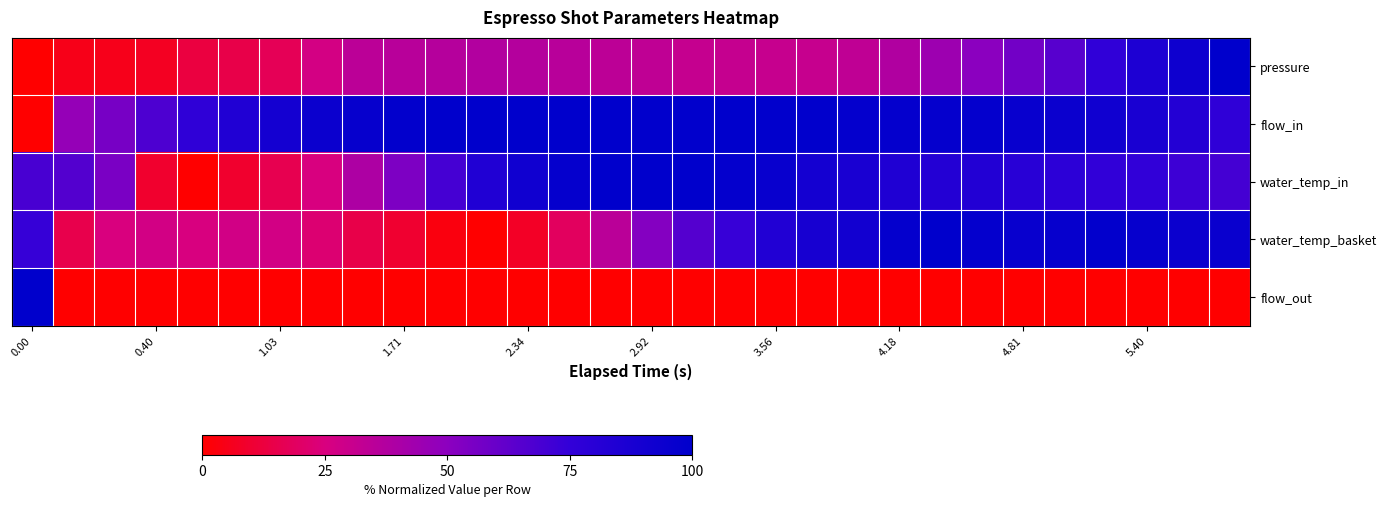

At which category does the chart reach its peak across all series?

29